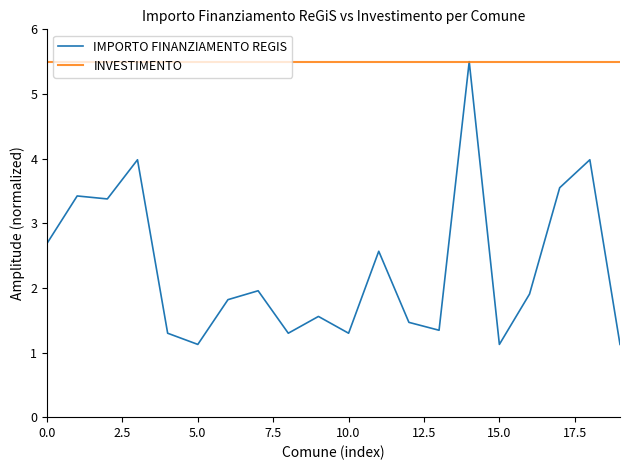

What is the smallest value displayed?

1.1